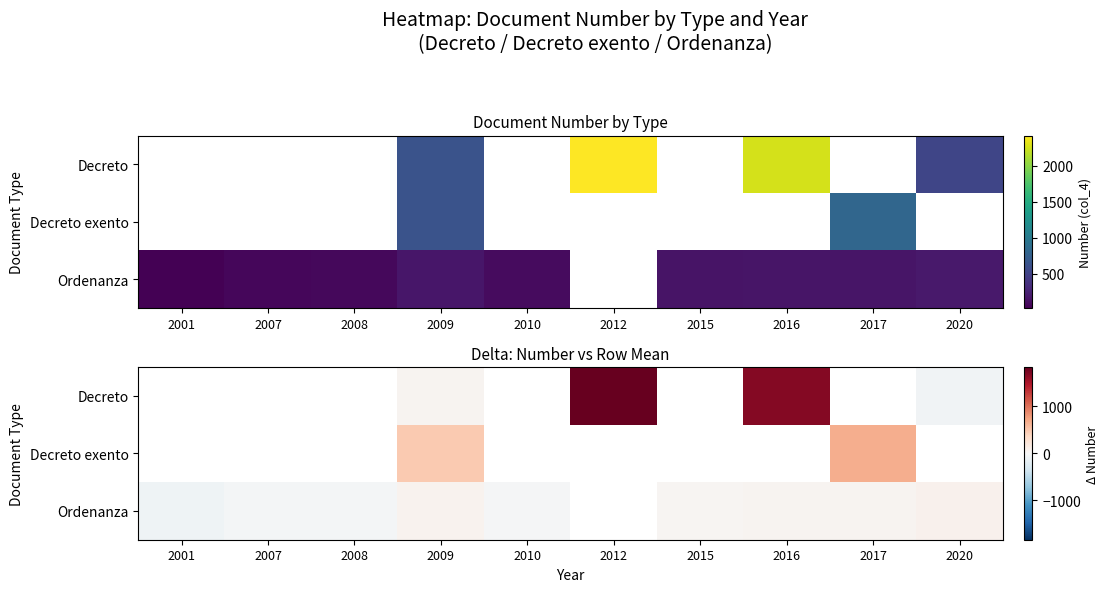

Count the number of categories in the chart.

10